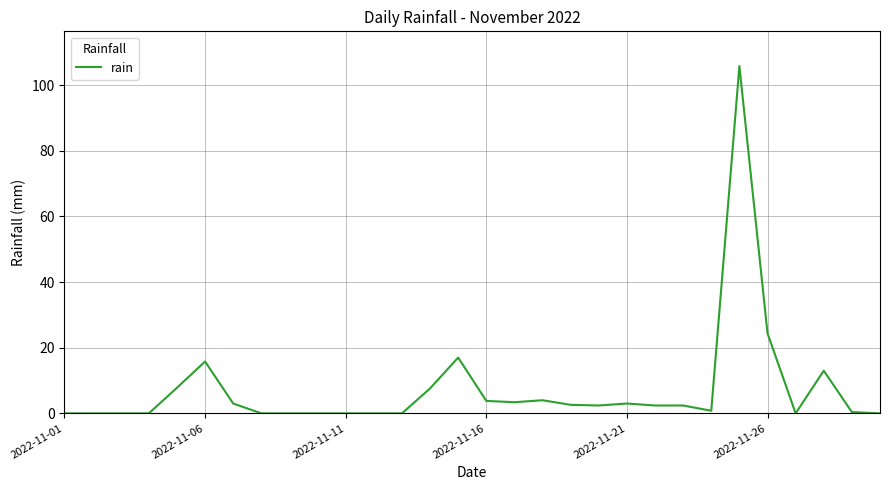

At which label is the value closest to 52?

2022-11-26